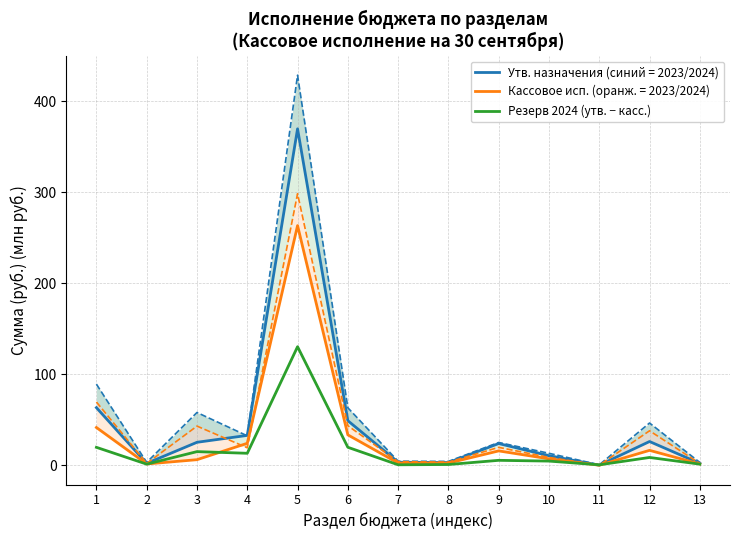

Rank the categories by value from highest to lowest.

5, 6, 1, 3, 4, 12, 9, 10, 2, 13, 8, 7, 11